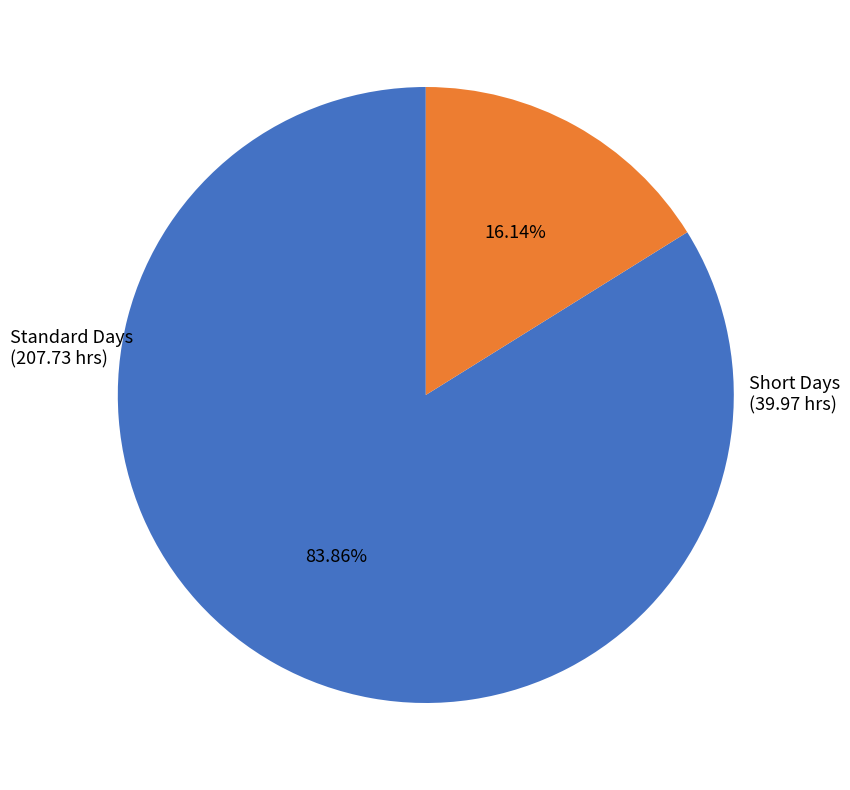

Does any single category account for the majority?

Yes